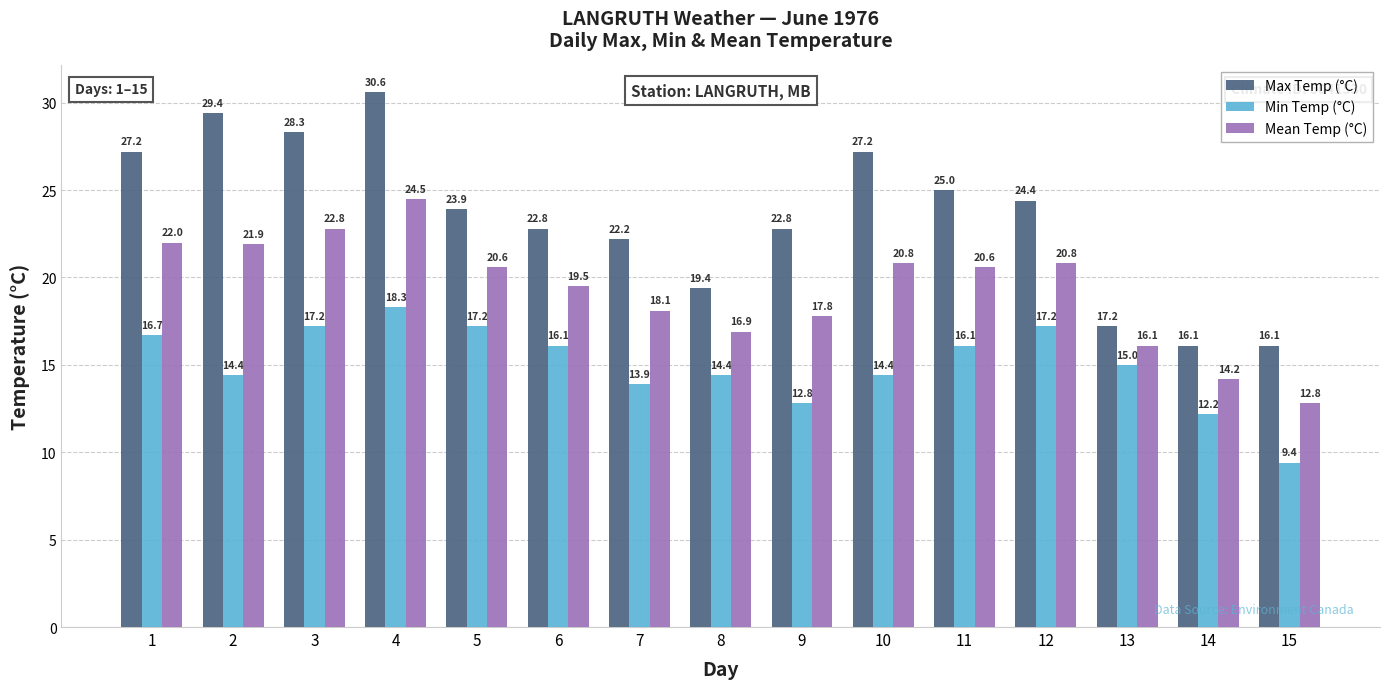

What is the sum of the Mean Temp (°C) values at 9 and 3?

40.6